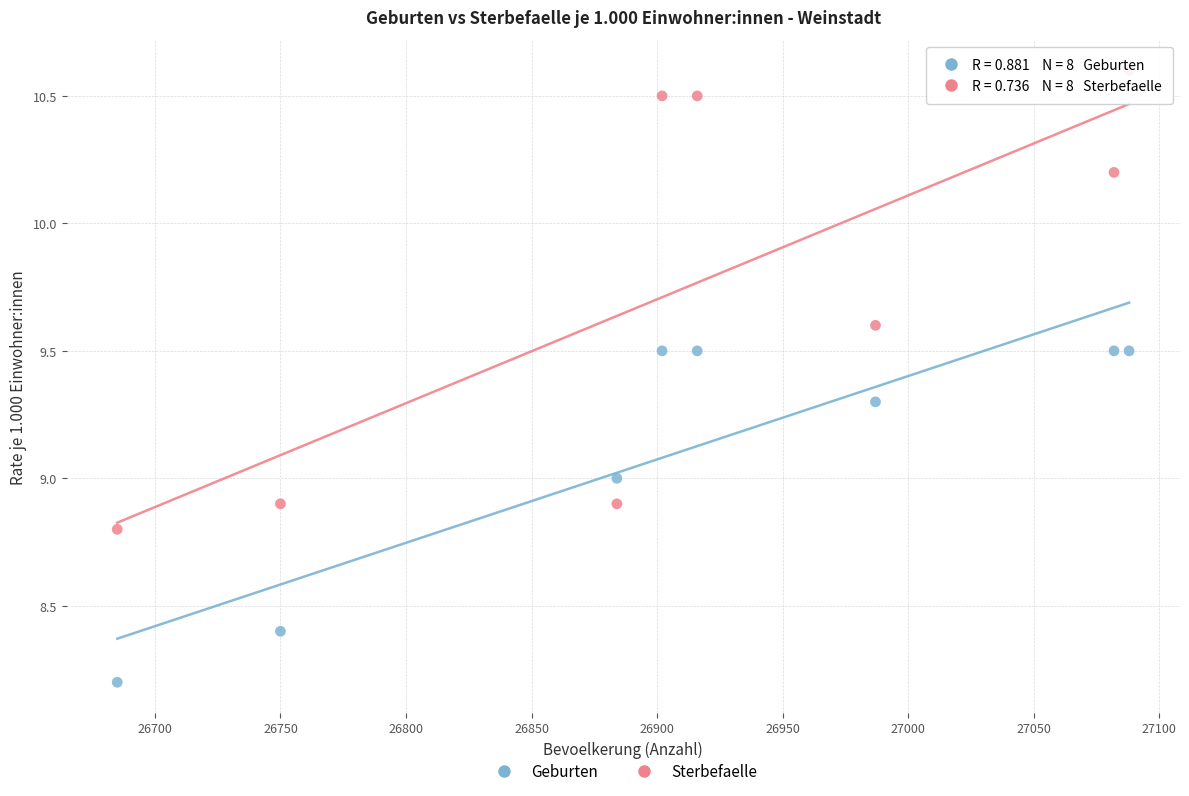

Across all data points, what is the range of X values (max minus min)?

403.0